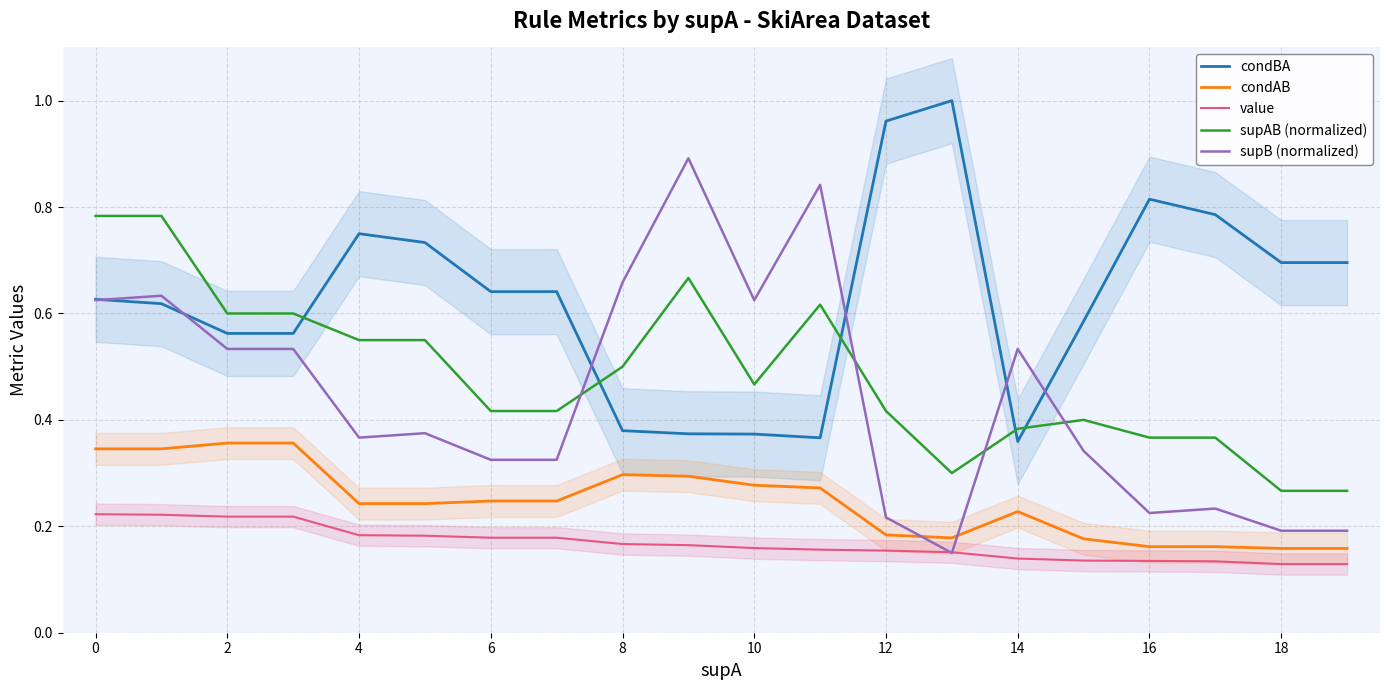

The value of condAB at 18 is 0.4. True or false?

False